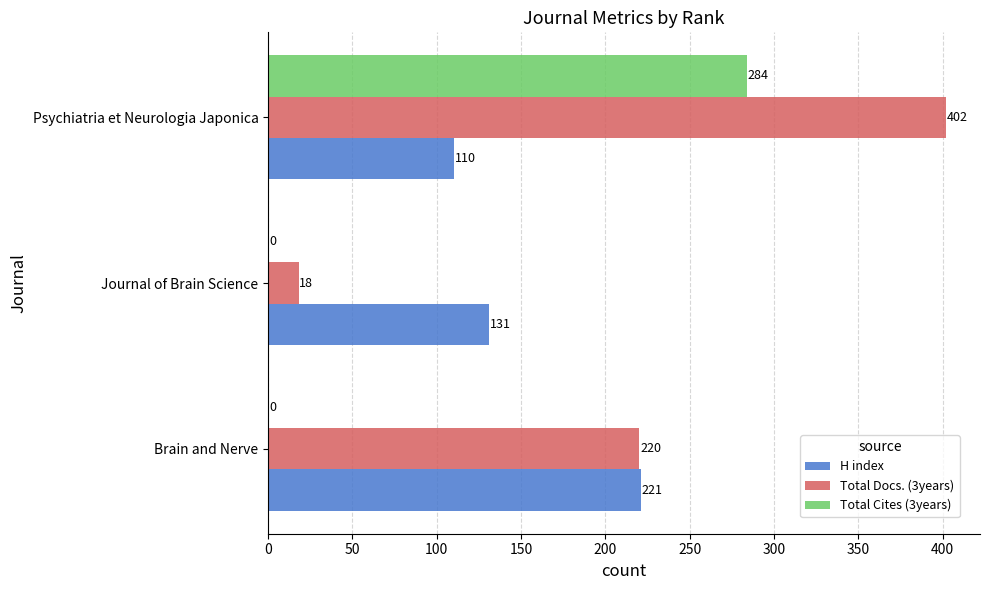

What is the highest value of the Total Cites (3years) series?

284